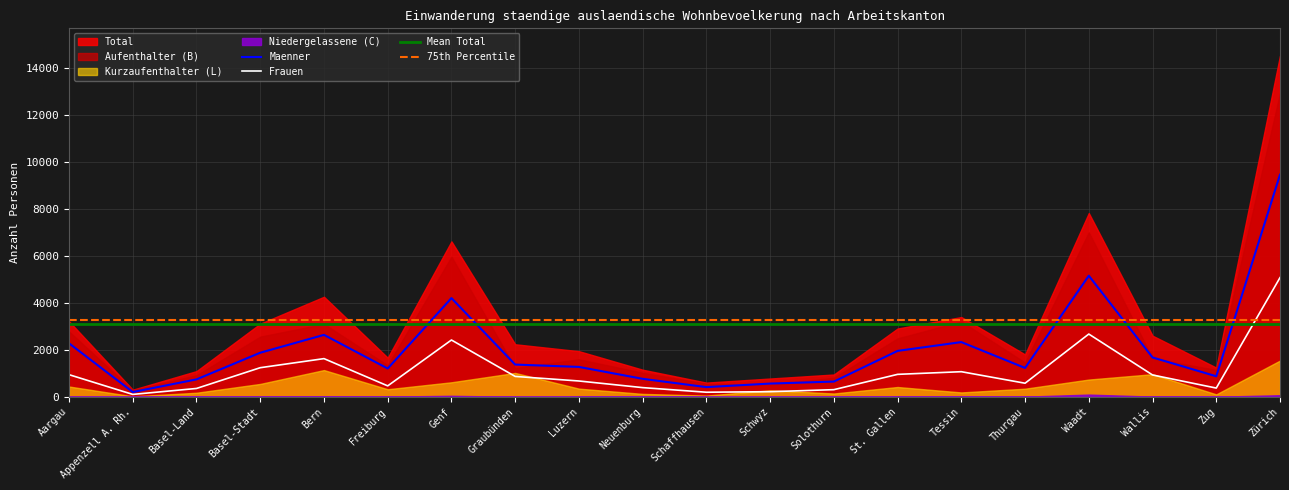

True or false: Kurzaufenthalter and Total intersect in this chart.

False